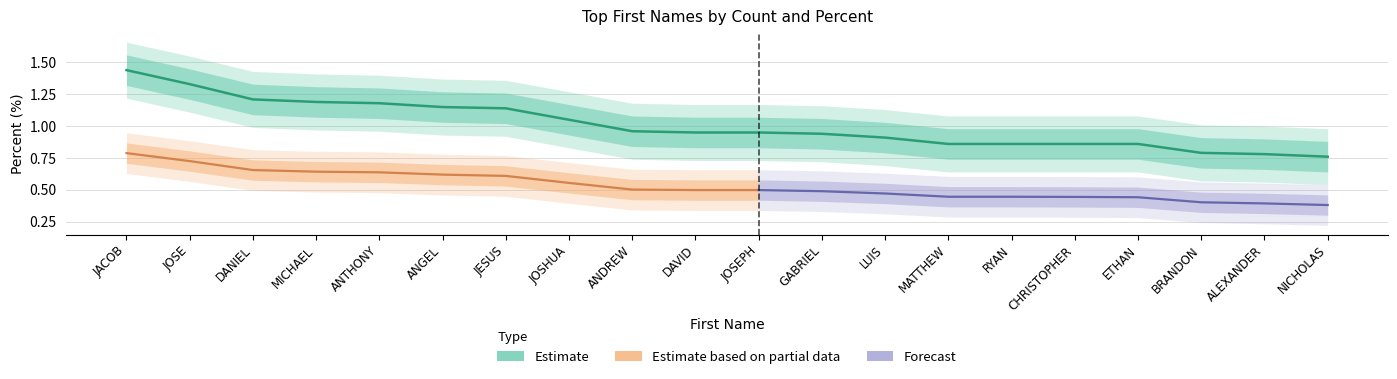

List the labels in order of value, smallest first.

NICHOLAS, ALEXANDER, BRANDON, MATTHEW, RYAN, CHRISTOPHER, ETHAN, LUIS, GABRIEL, DAVID, JOSEPH, ANDREW, JOSHUA, JESUS, ANGEL, ANTHONY, MICHAEL, DANIEL, JOSE, JACOB